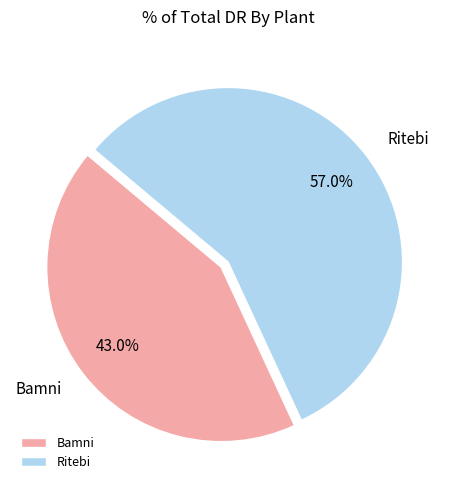

True or false: Bamni accounts for 49% of the total.

False